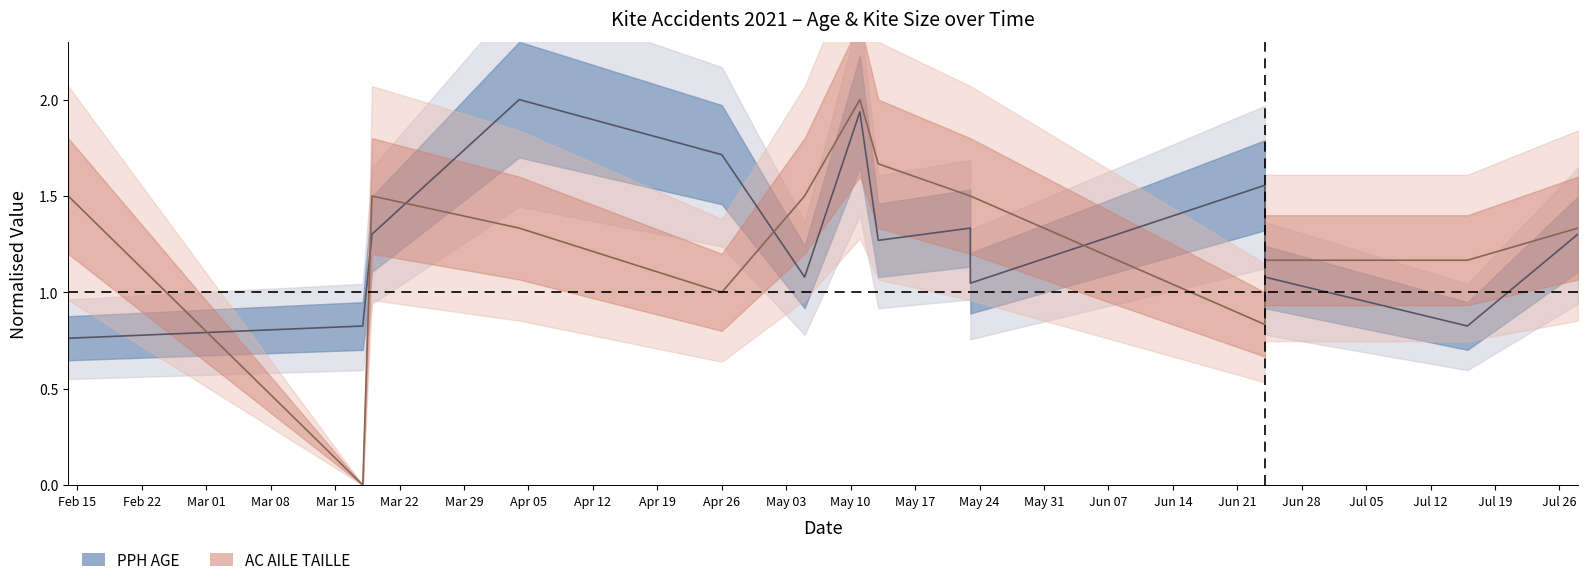

Between 2021-05-23 and 2021-07-16, which series saw the biggest shift?

AC AILE TAILLE